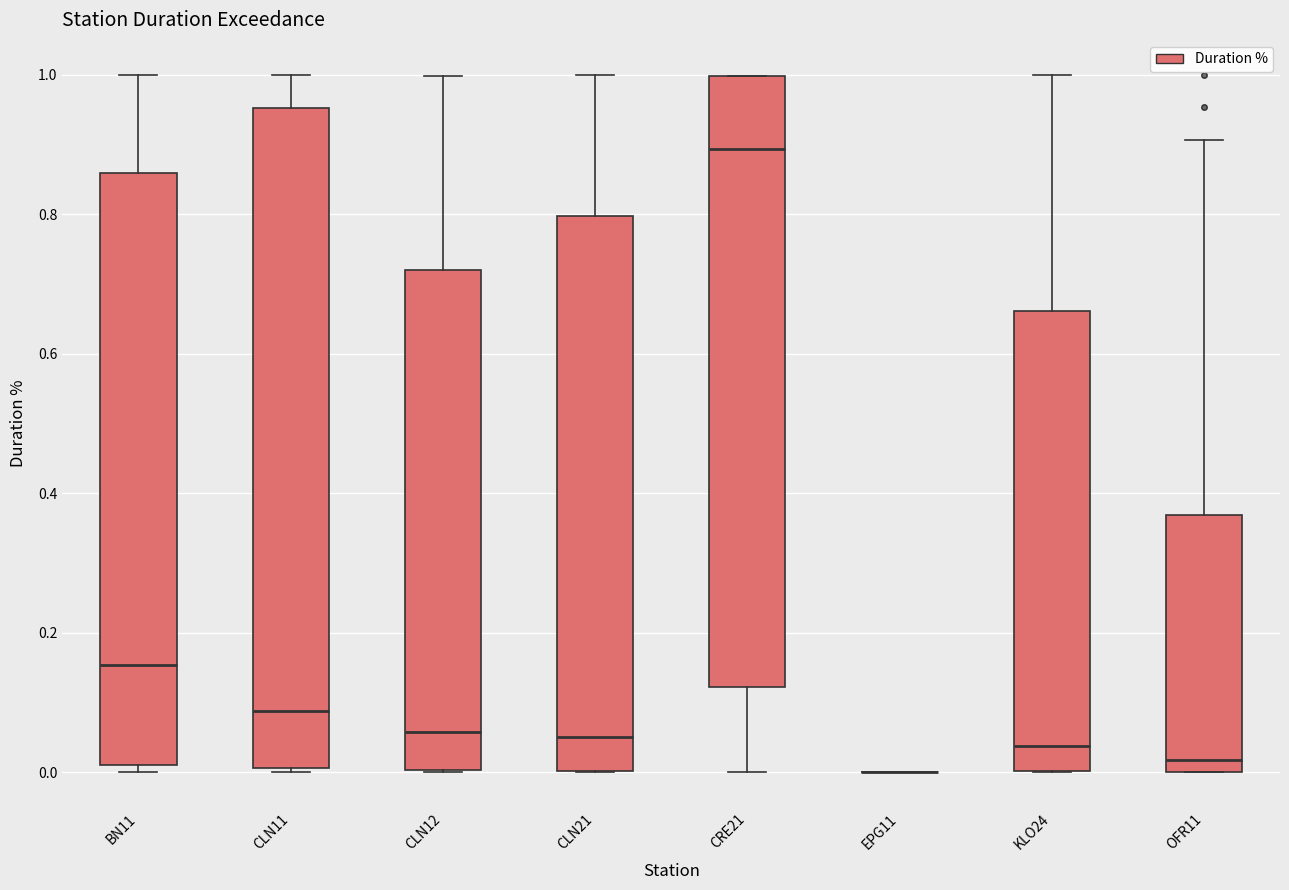

Comparing the boxes themselves (not the whiskers), which one is the tallest?

CLN11